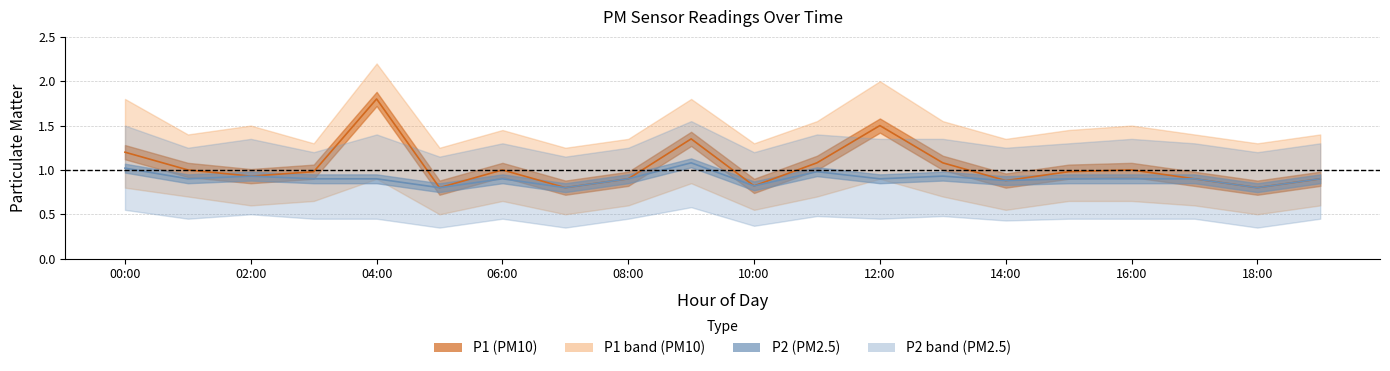

Where is the first local minimum for P2?

01:00